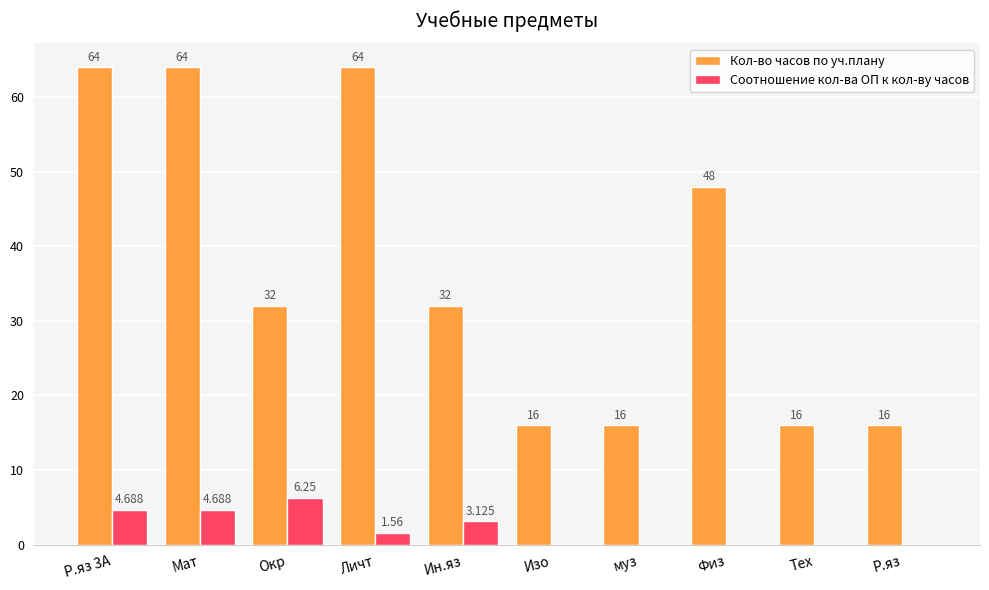

What is the sum of all Соотношение кол-ва ОП к кол-ву часов values?

20.3